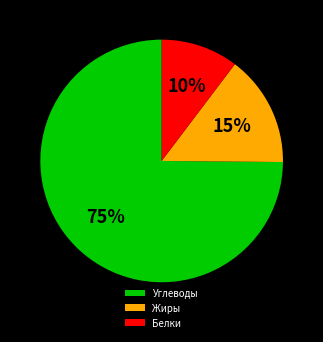

Do Жиры and Белки together represent more than half of the pie?

No